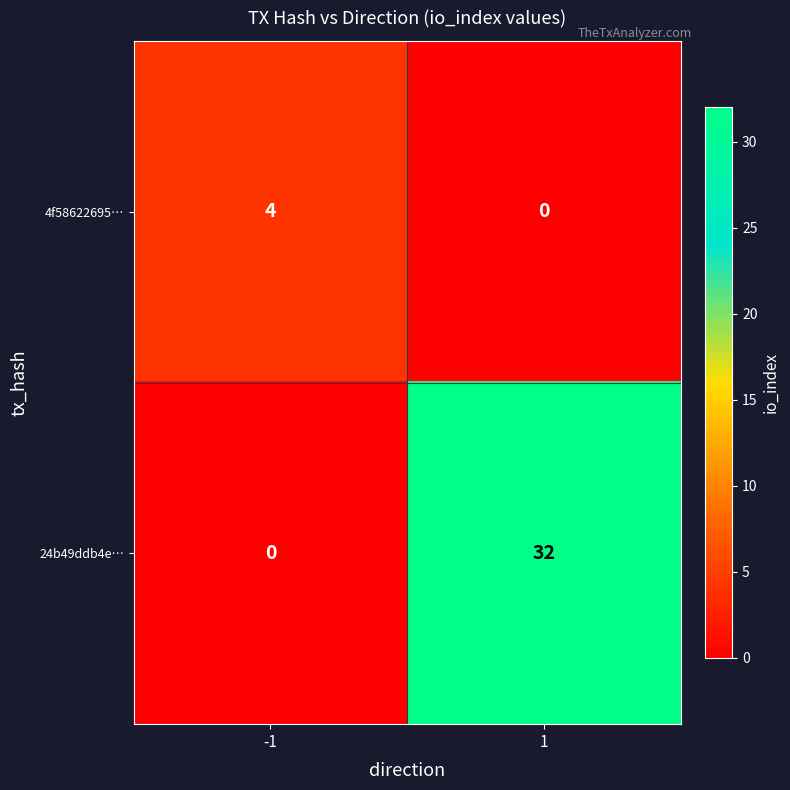

Reading left to right, extract all data points from this chart.

4f58622695…: 4	0
24b49ddb4e…: 0	32